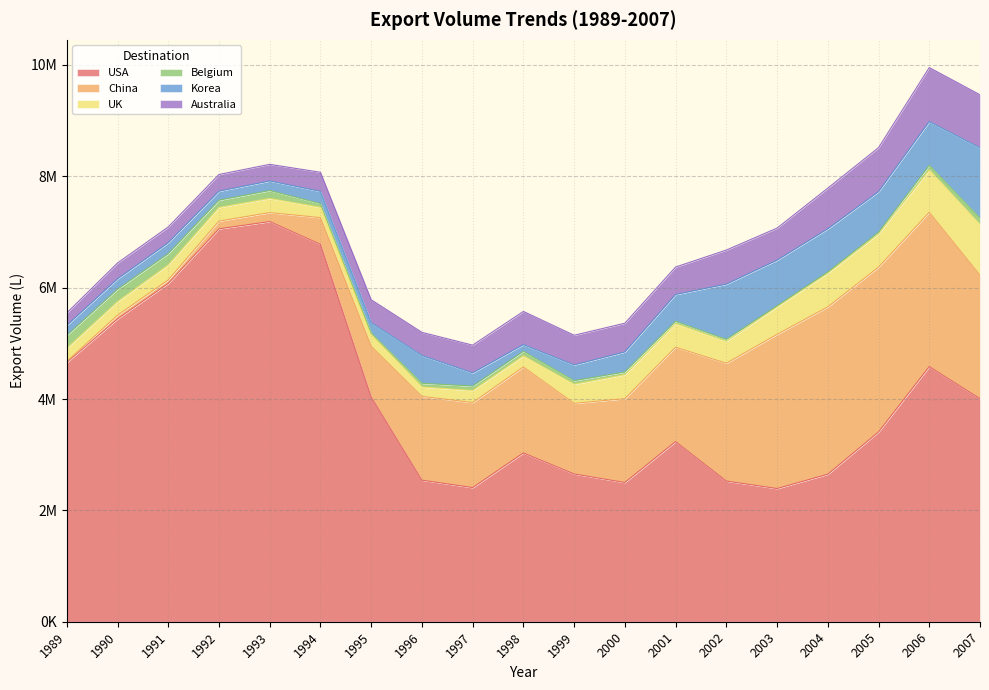

Reading left to right, list all the values displayed in this chart.

USA: 1989=4656644	1990=5439655	1991=6076193	1992=7056764	1993=7187386	1994=6778501	1995=4036222	1996=2542691	1997=2409318	1998=3031841	1999=2654109	2000=2500369	2001=3235688	2002=2526553	2003=2391811	2004=2649599	2005=3408817	2006=4582611	2007=4006571
China: 1989=19005	1990=65617	1991=63461	1992=138850	1993=160652	1994=479728	1995=911397	1996=1505414	1997=1527482	1998=1543738	1999=1268192	2000=1506296	2001=1694908	2002=2116048	2003=2769374	2004=3005292	2005=2959491	2006=2771518	2007=2218193
UK: 1989=234999	1990=243061	1991=267827	1992=244492	1993=253599	1994=183464	1995=205504	1996=167863	1997=215472	1998=198356	1999=342002	2000=429849	2001=422693	2002=390982	2003=493706	2004=603742	2005=596076	2006=758869	2007=907781
Belgium: 1989=232116	1990=222898	1991=203599	1992=130979	1993=142800	1994=68216	1995=32467	1996=66443	1997=80270	1998=82624	1999=64766	2000=49160	2001=42024	2002=37190	2003=18240	2004=21516	2005=30416	2006=82836	2007=115517
Korea: 1989=179217	1990=186389	1991=195495	1992=161687	1993=171776	1994=218616	1995=186408	1996=499533	1997=236498	1998=120612	1999=282622	2000=359702	2001=481711	2002=992468	2003=819904	2004=776162	2005=728728	2006=786053	2007=1263754
Australia: 1989=223691	1990=285602	1991=283819	1992=300119	1993=298587	1994=344071	1995=411157	1996=415519	1997=498807	1998=596119	1999=533578	2000=516245	2001=493296	2002=612321	2003=576466	2004=731122	2005=790921	2006=971364	2007=952515